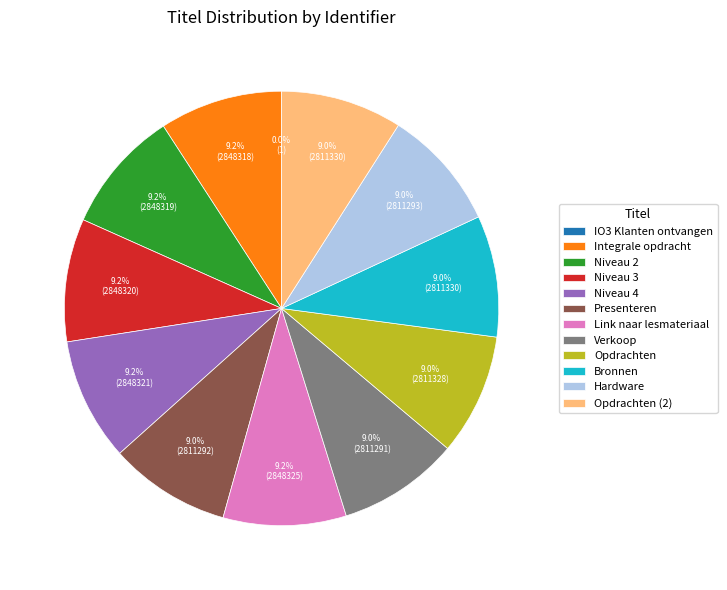

Approximately how many times larger is the value at Integrale opdracht compared to Hardware?

1.0